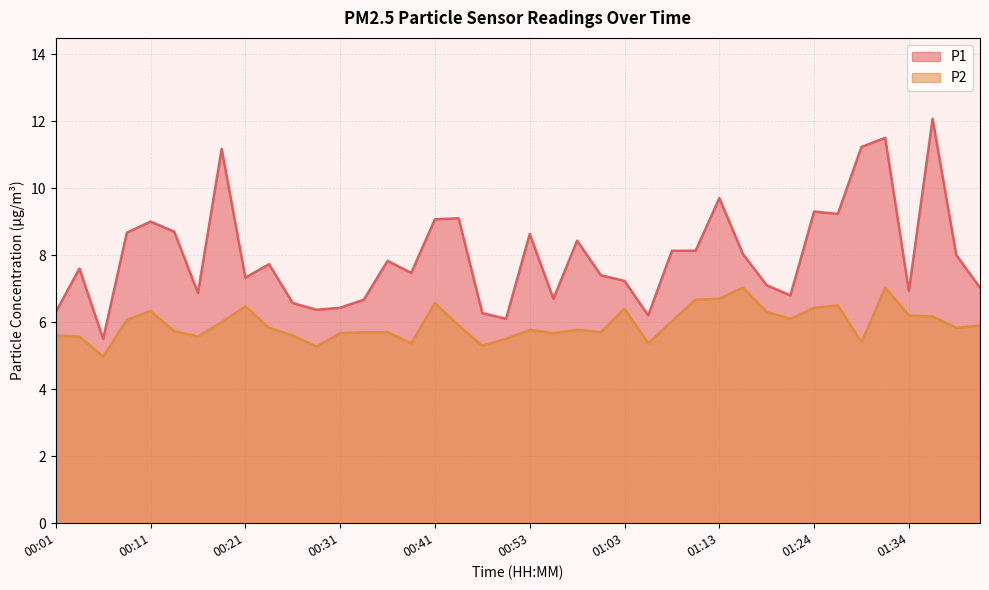

True or false: P1 and P2 intersect in this chart.

False